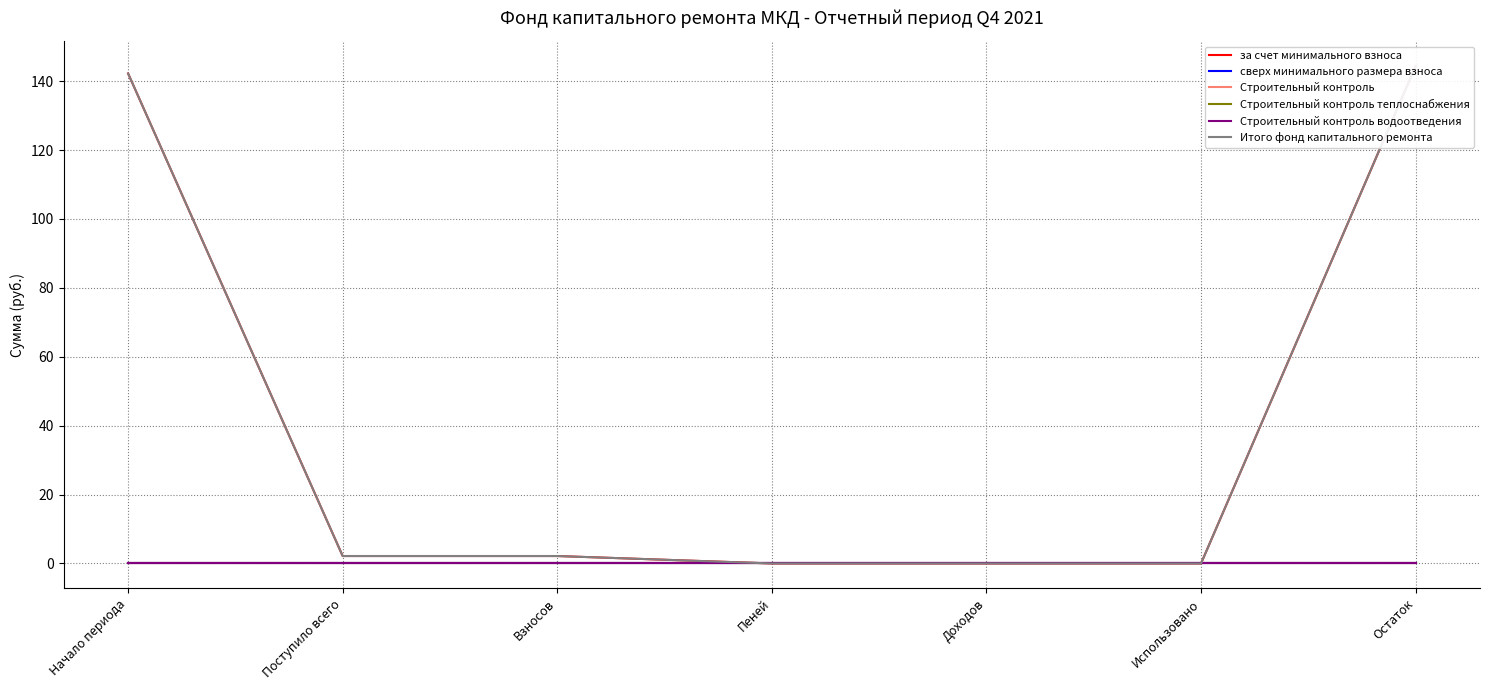

What is the label of the 2nd point from the left?

Поступило всего